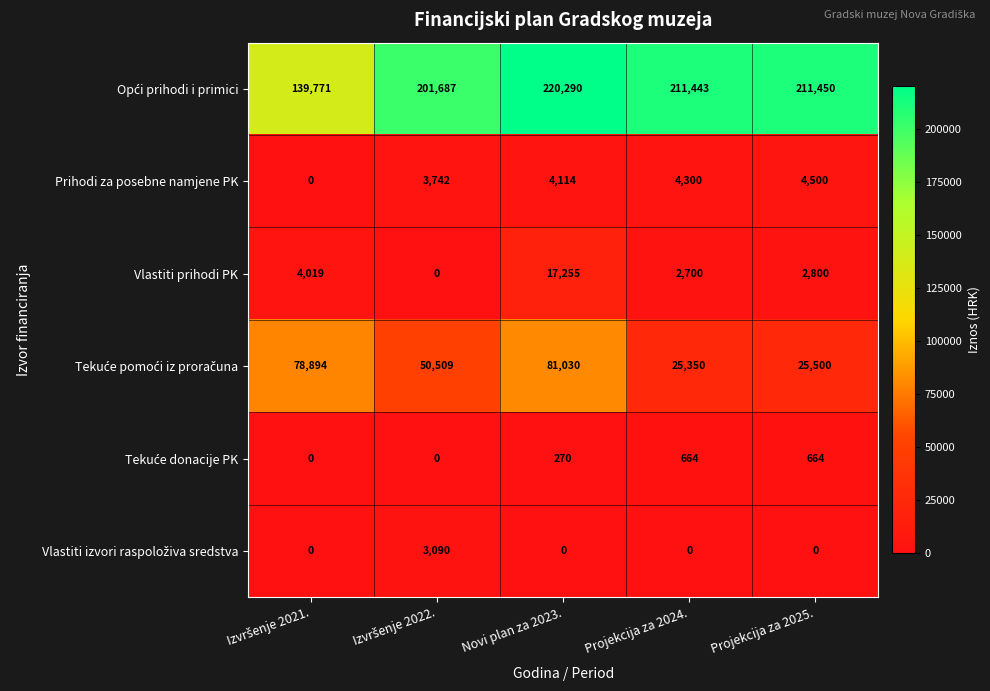

What is the greatest value displayed?

220290